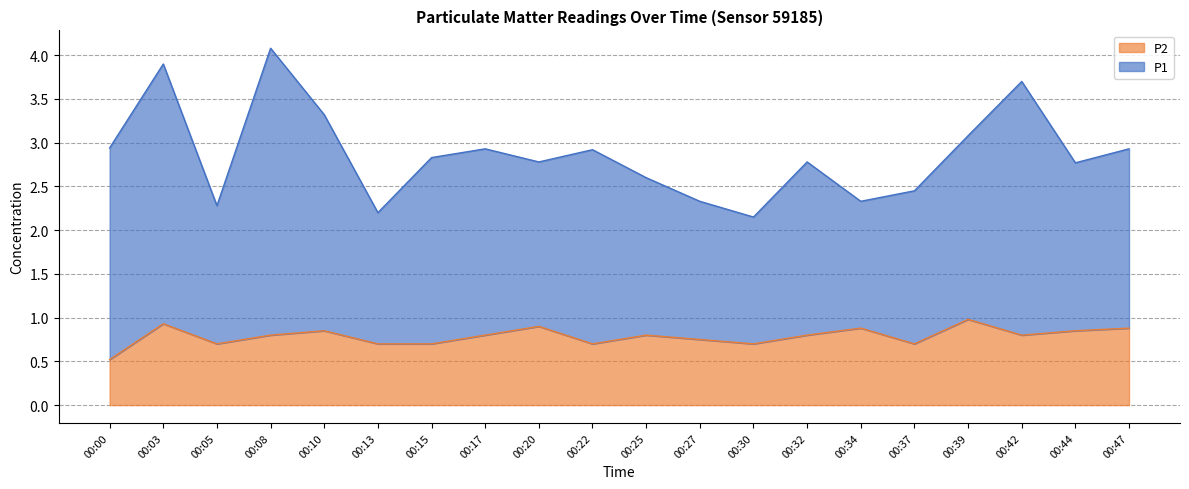

At which label is P1 closest to 3?

00:00